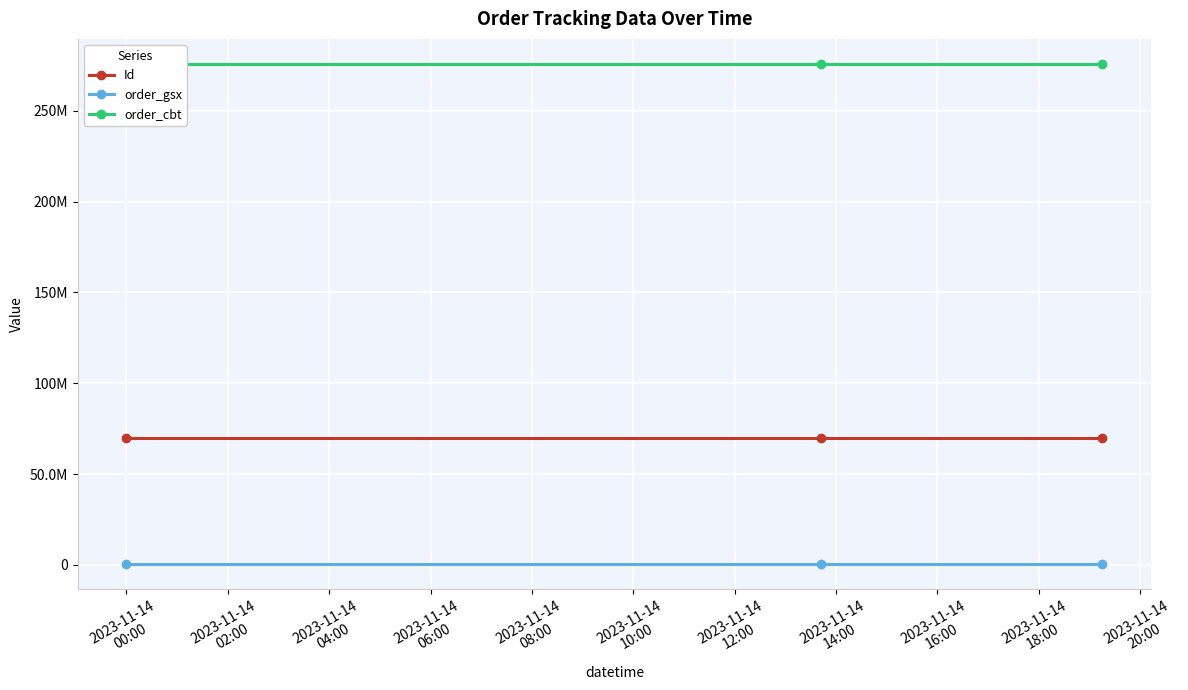

Where is order_cbt nearest to the value 275836312?

2023-11-14
00:00